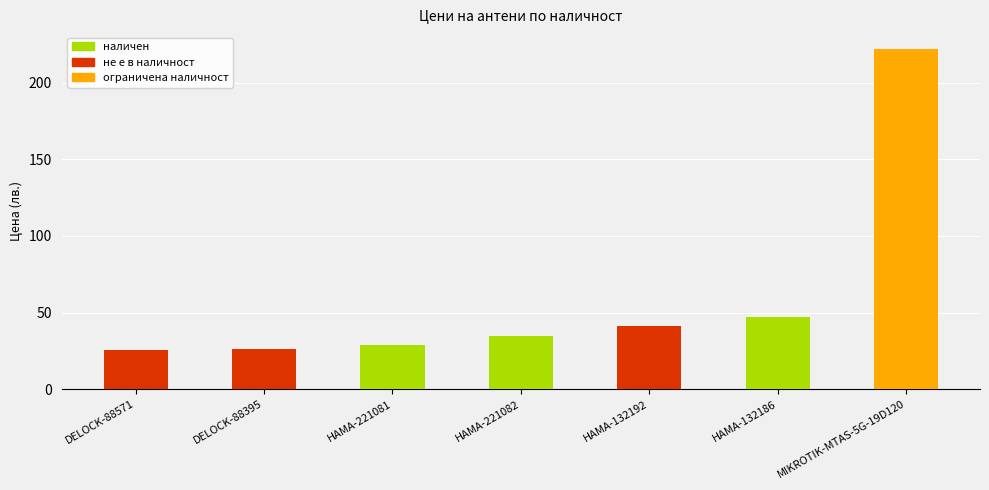

Where does the data first go above 34?

HAMA-221082